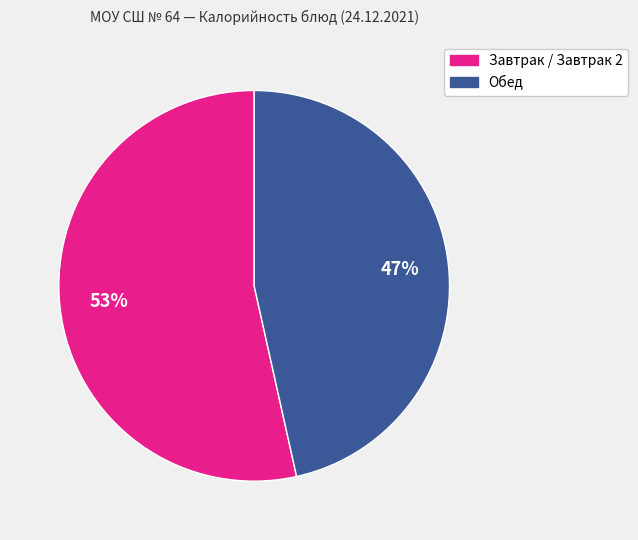

Is there any slice that represents more than half of the pie?

Yes